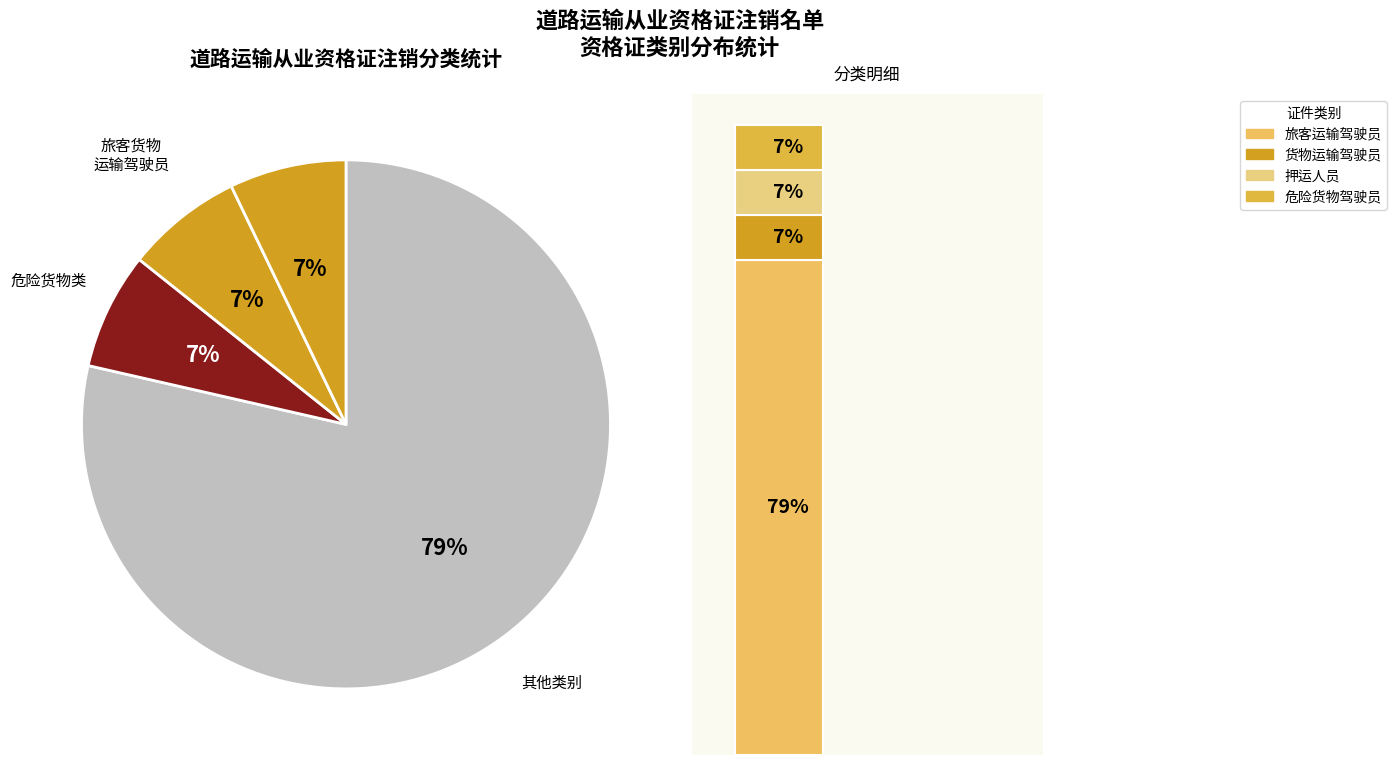

Rank the categories by value from lowest to highest.

经营性道路货物运输驾驶员, 道路危险货物运输押运人员, 道路危险货物运输驾驶员, 经营性道路旅客运输驾驶员